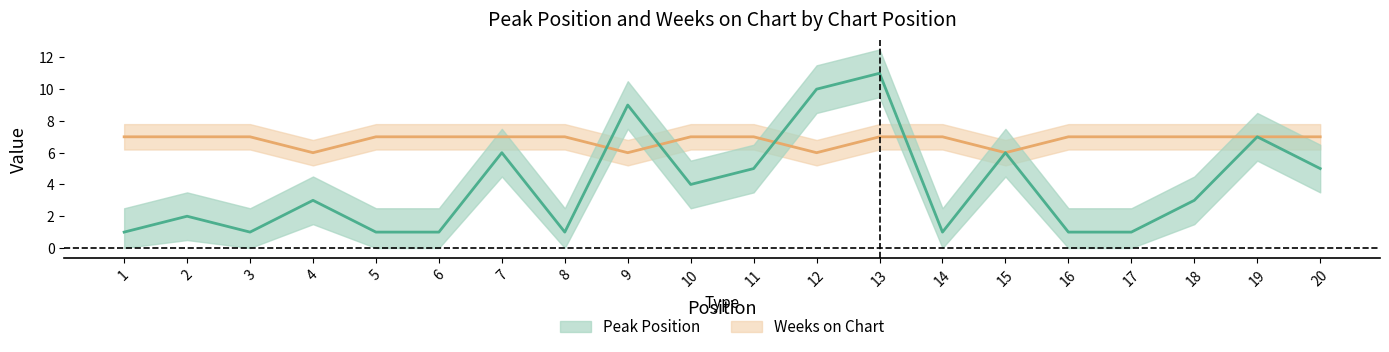

What are all the series names shown in the legend?

Peak Position, Weeks on Chart